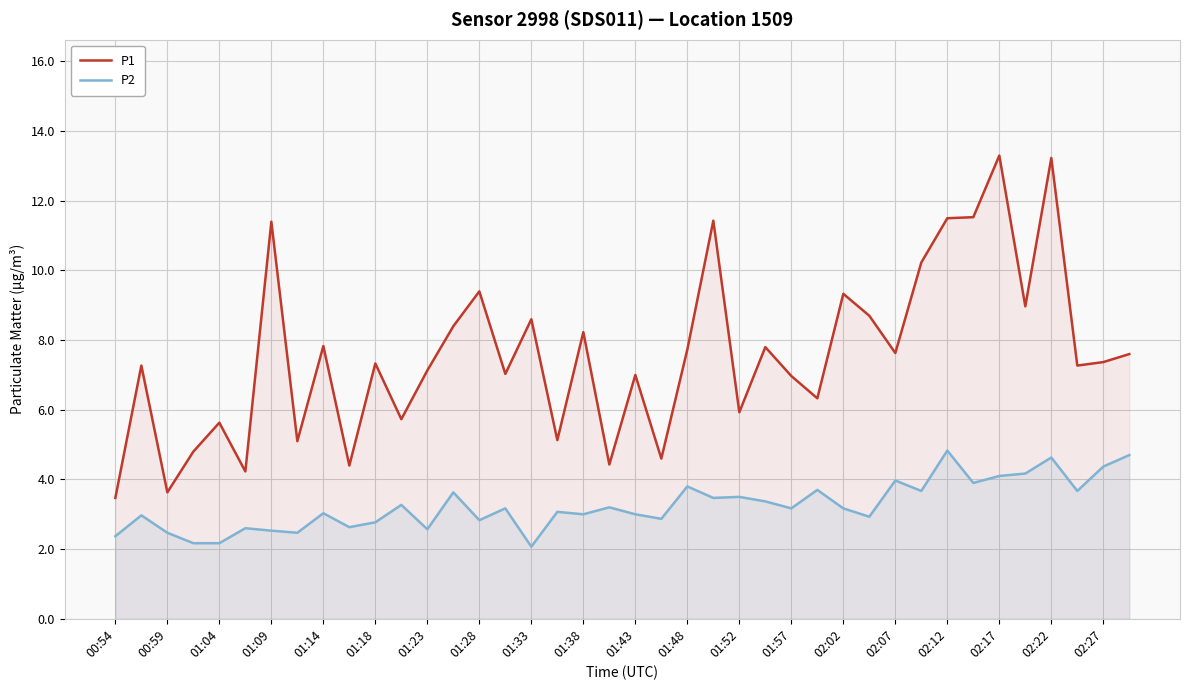

True or false: P2 has a value of 4.4 at 01:43.

False